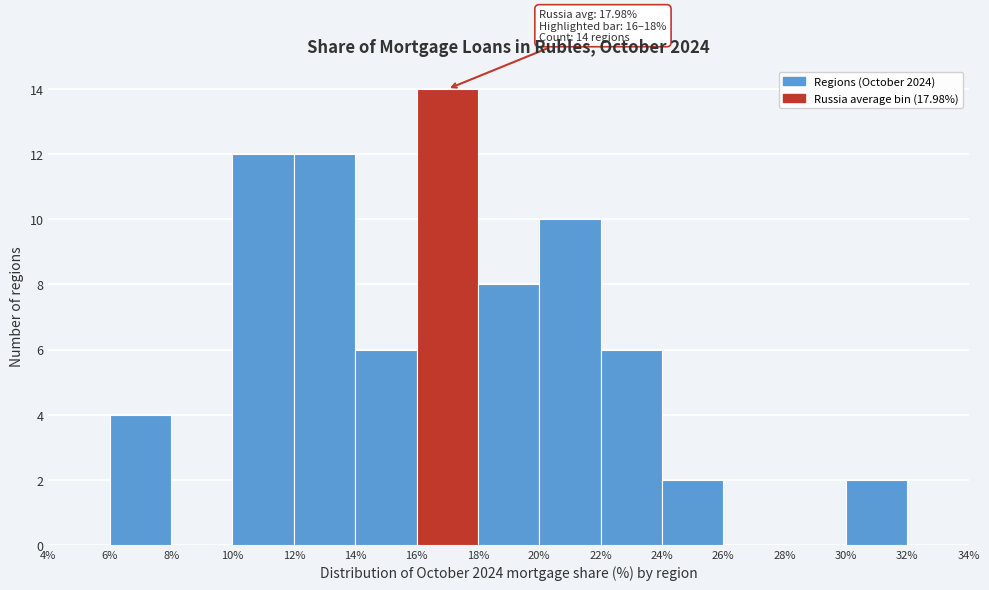

Over which range of the x-axis is the bar tallest?

16% to 18%